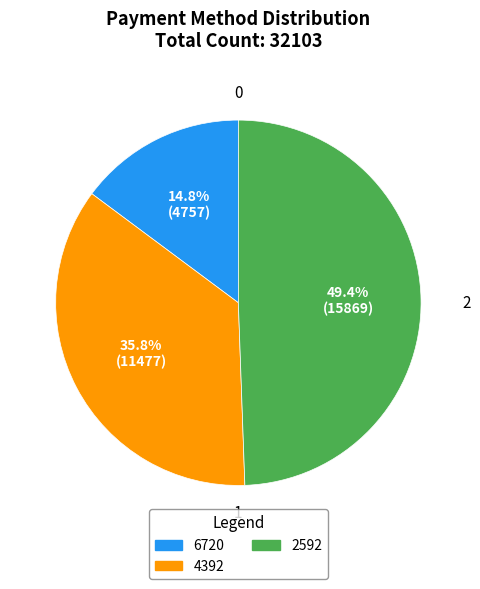

Is there any slice that represents more than half of the pie?

No